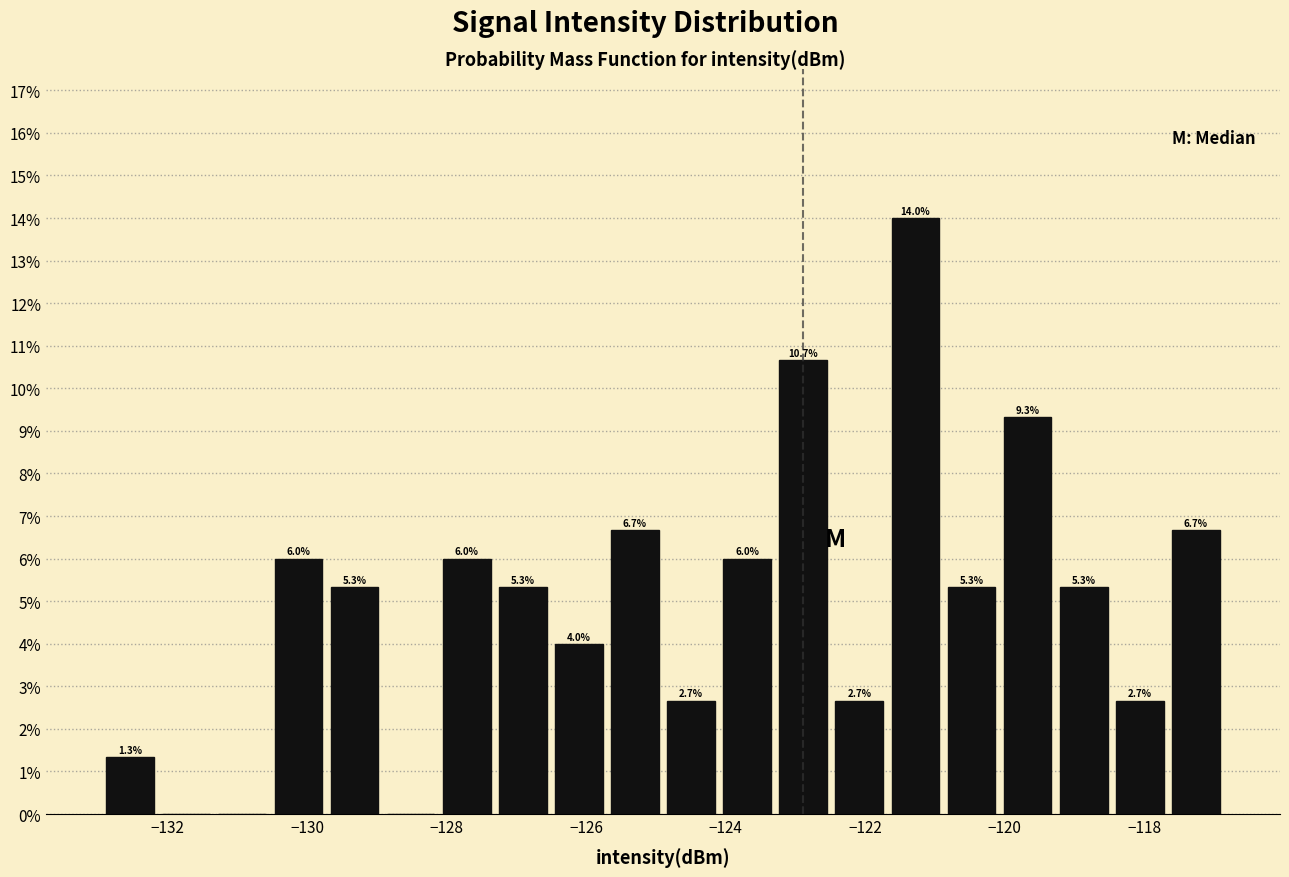

Over which range of the x-axis is the bar tallest?

-121.6 to -120.8